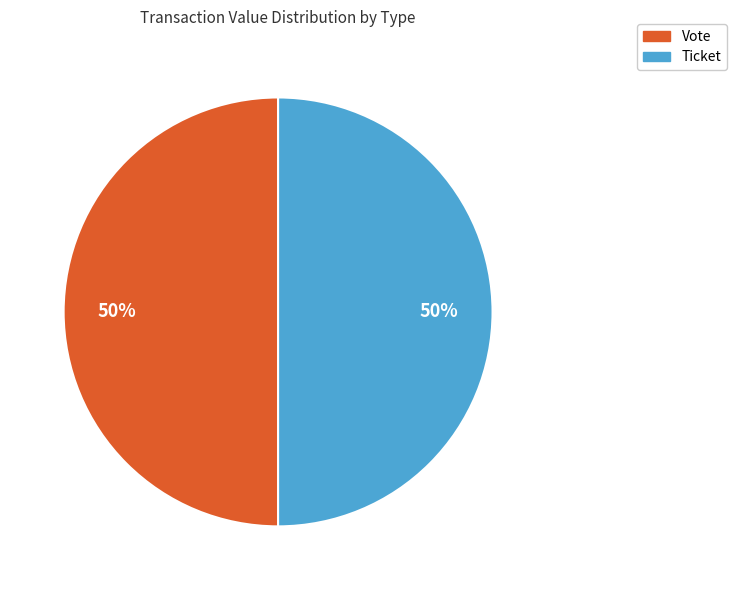

To the nearest percent, what is the average slice percentage?

50%